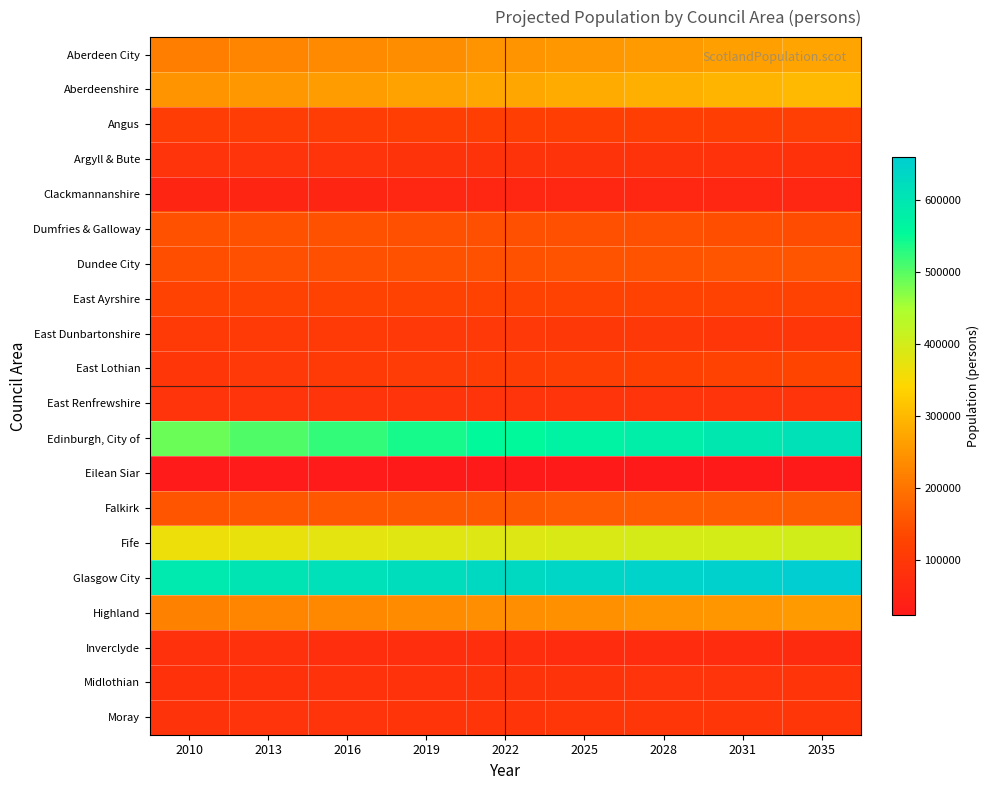

Between 2010 and 2031, which is larger?

2031